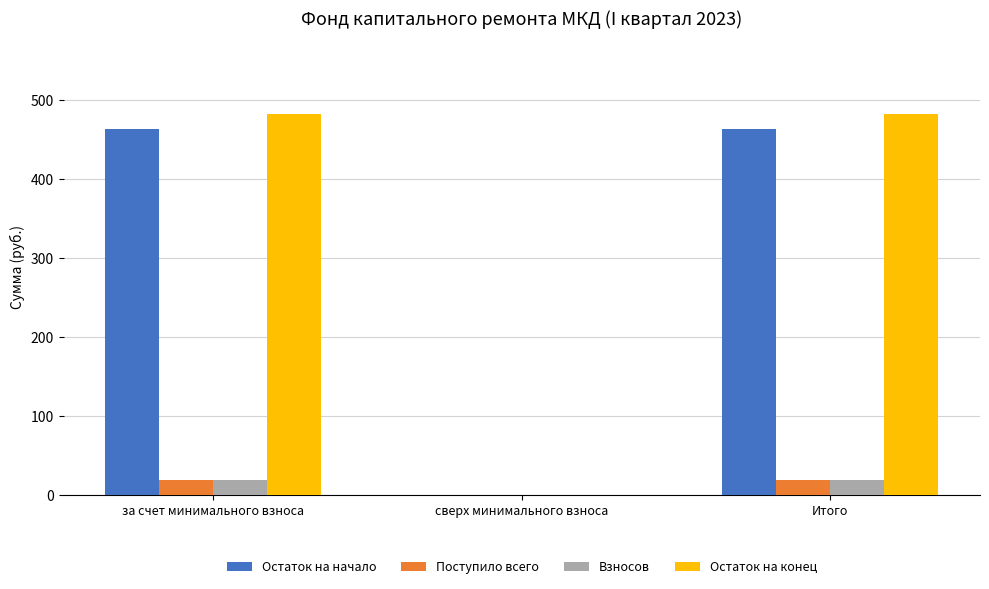

Between за счет минимального взноса and сверх минимального взноса, which series saw the biggest shift?

Остаток на конец